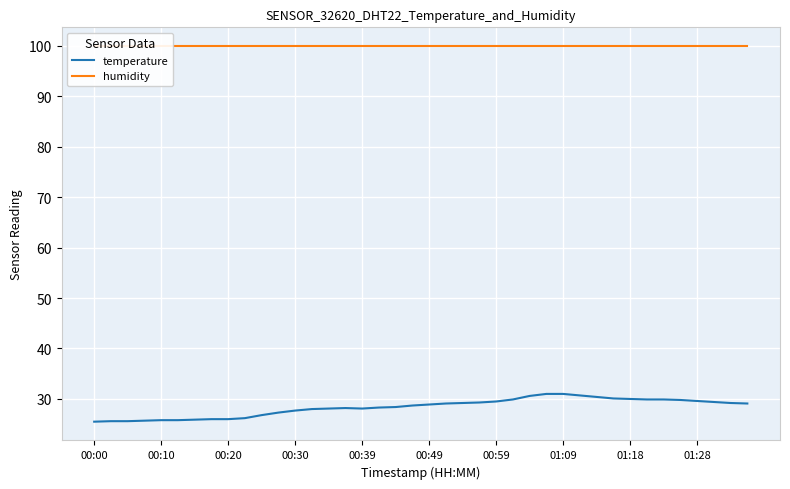

The temperature series shows 43.2 at 00:39. True or false?

False